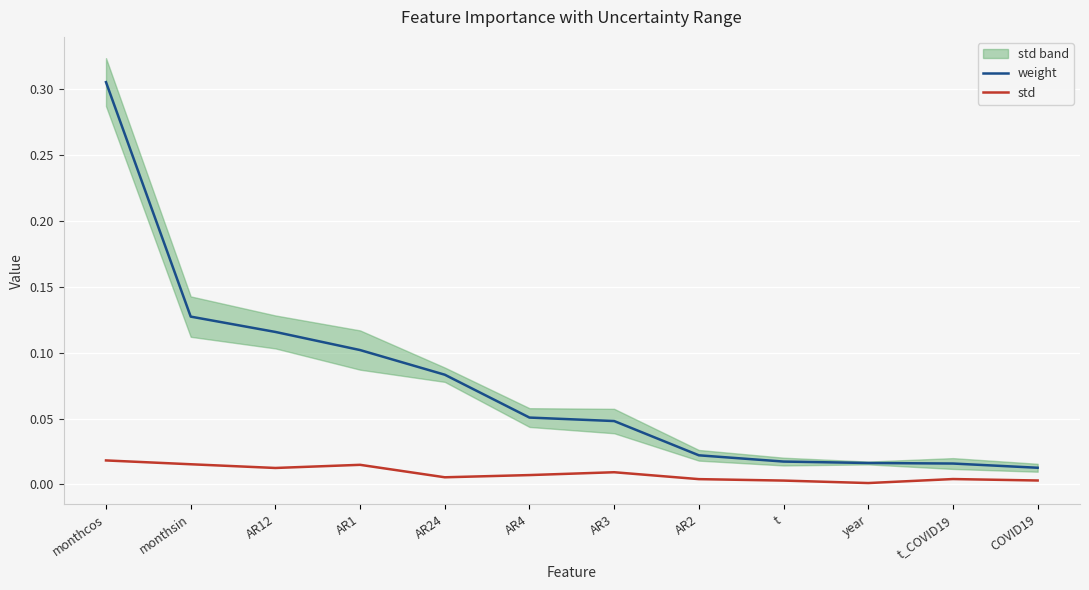

What is the sum of all weight values?

0.9